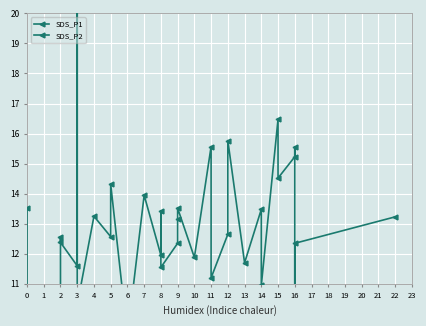

What is the sum of all SDS_P2 values?

320.5